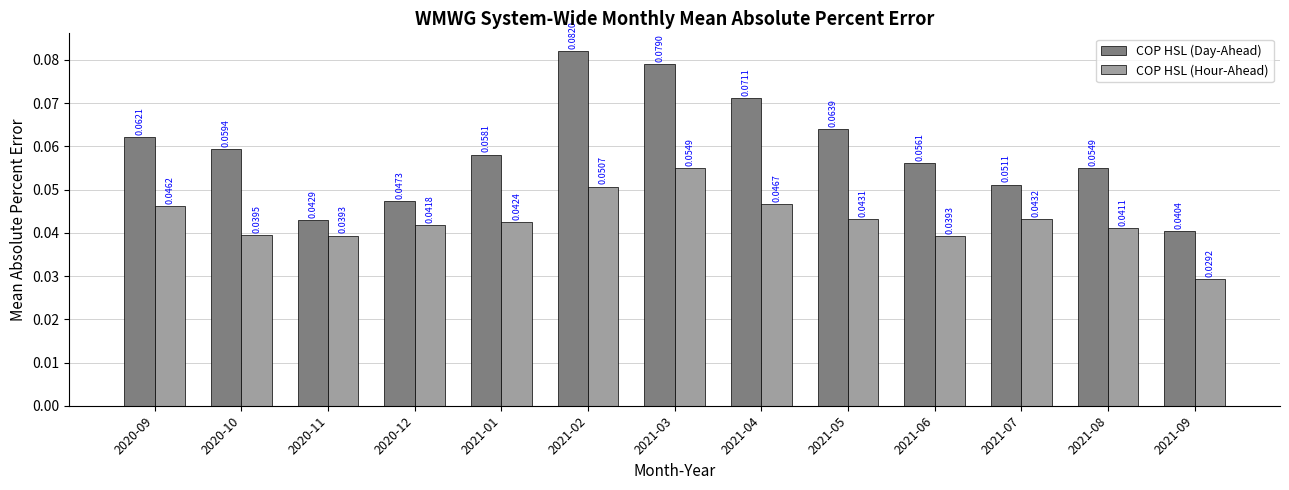

What is the sum of all COP HSL (Hour-Ahead) values?

0.6